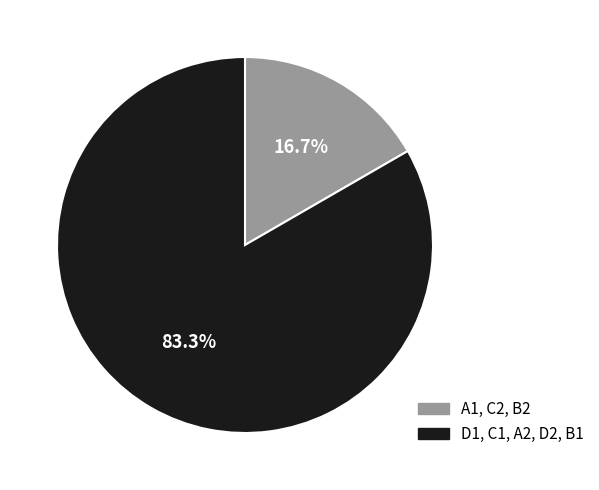

How many slices are in this pie chart?

2